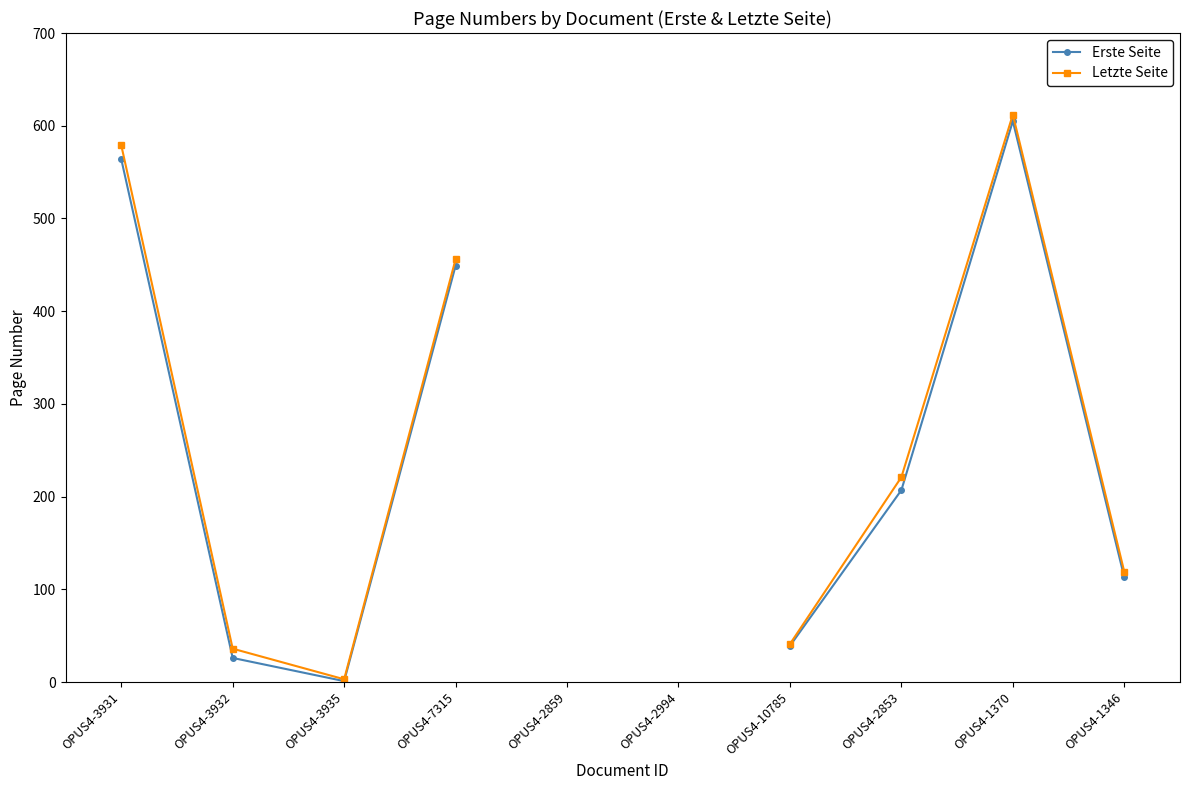

At how many categories does at least one series exceed 46?

5